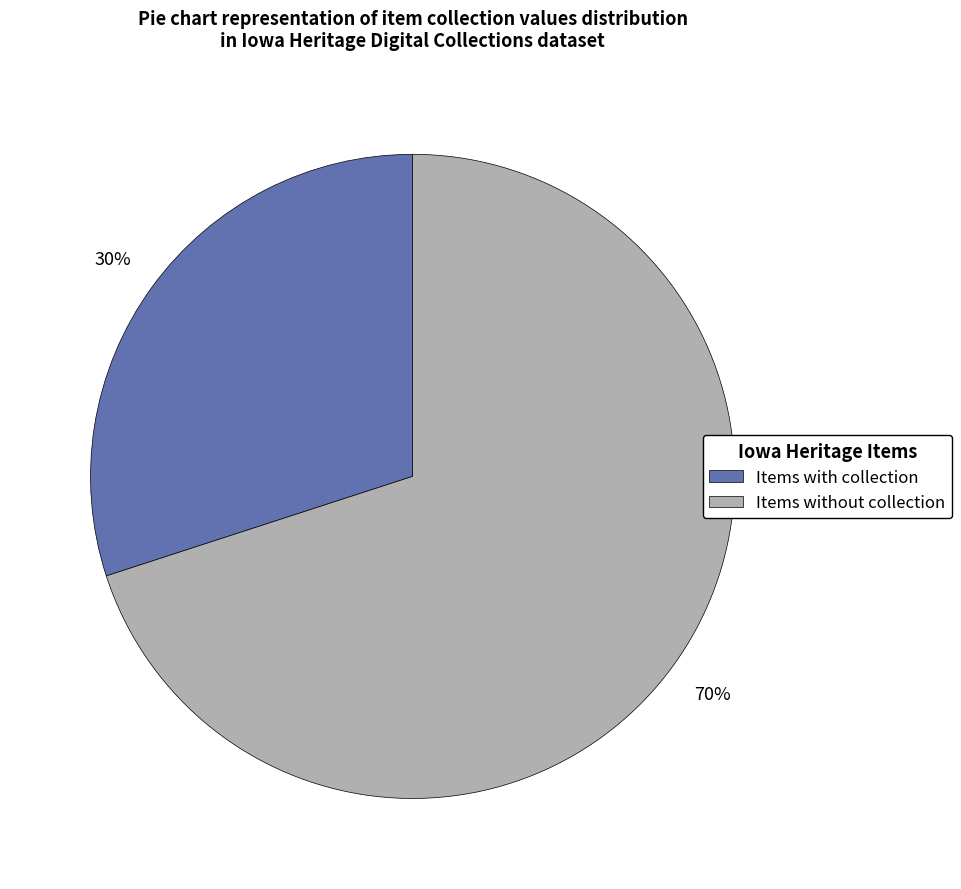

How many segments does this pie chart have?

2